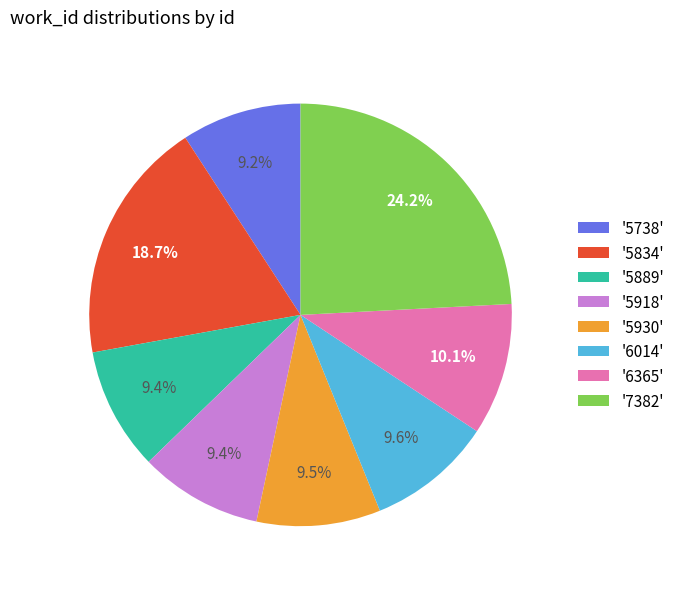

What is the ratio of the value at '6014' to the value at '5738'?

1.0